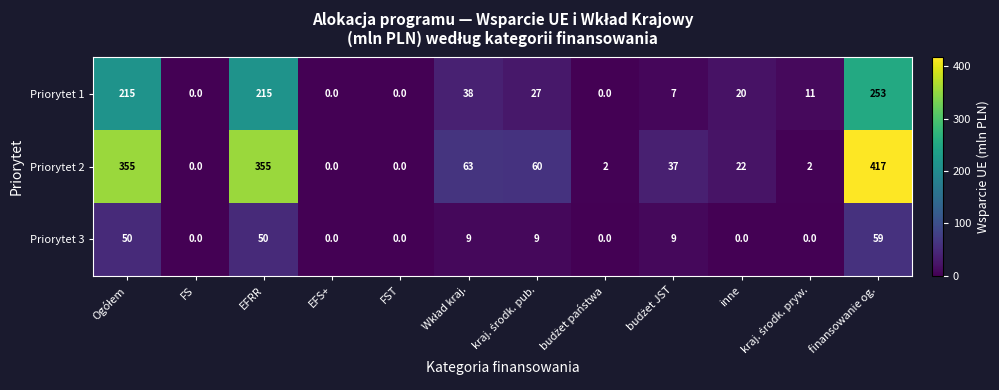

What is the difference between the maximum and minimum values in the Priorytet 1 series?

253